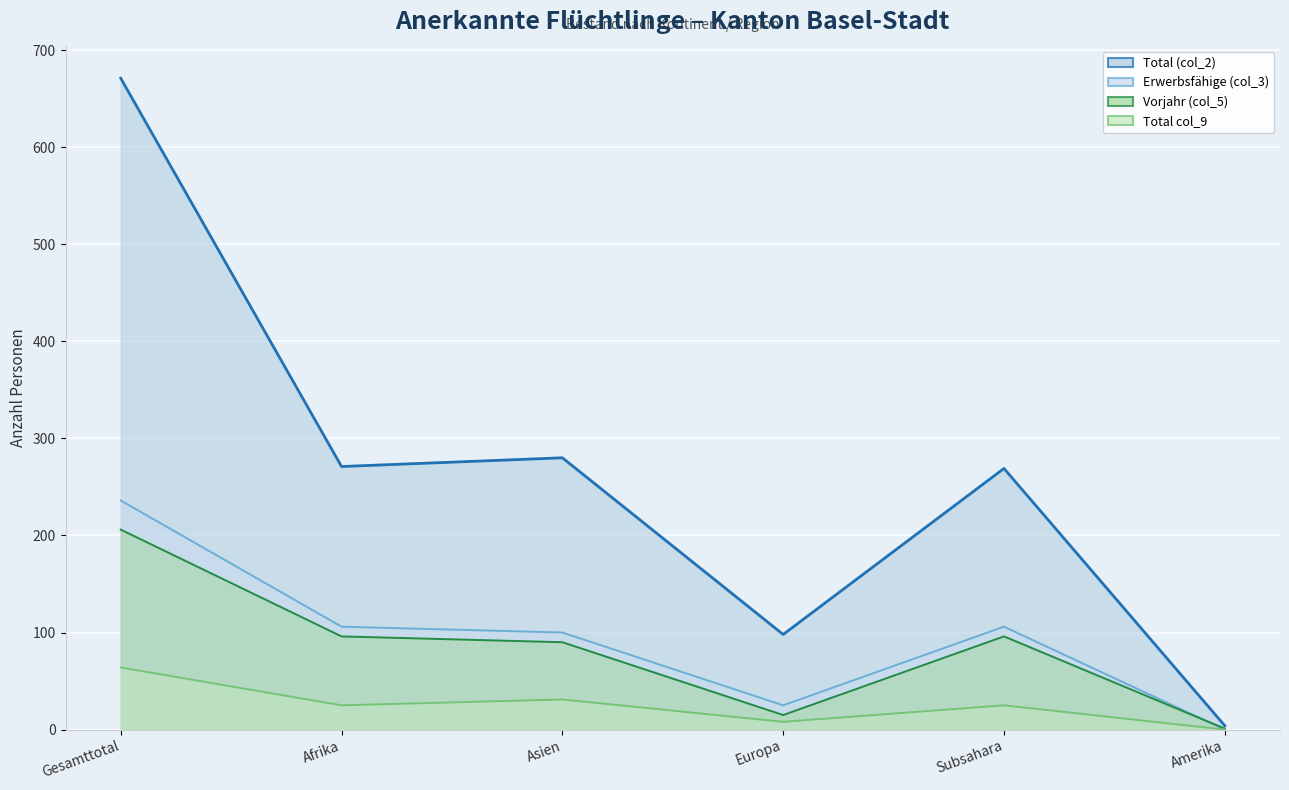

What is the sum of the Total col_9 values at Europa and Afrika?

33